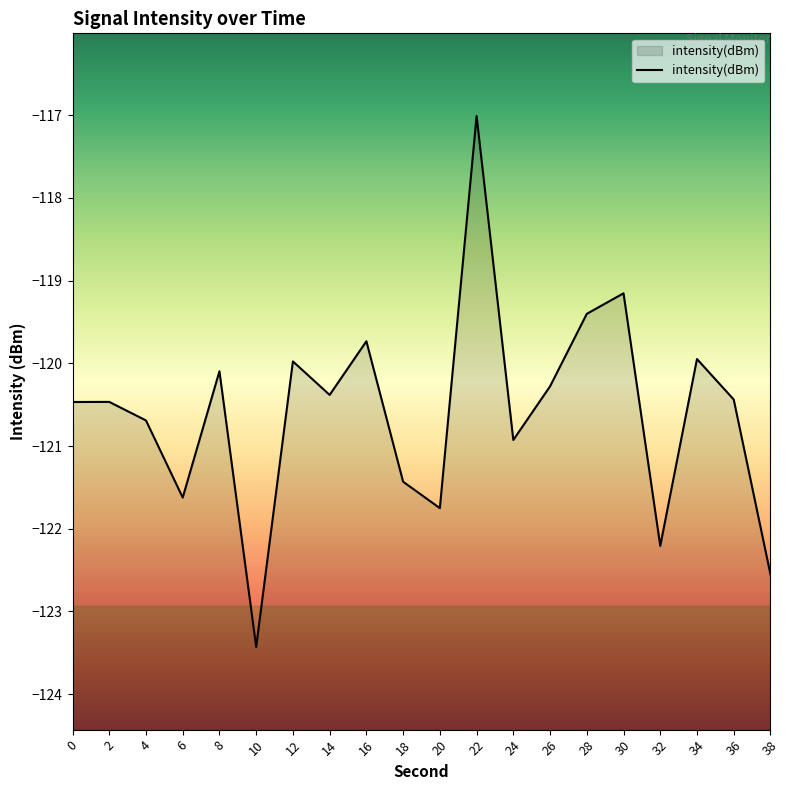

Reading left to right, extract all data points from this chart.

0=-120.5	2=-120.5	4=-120.7	6=-121.6	8=-120.1	10=-123.4	12=-120.0	14=-120.4	16=-119.7	18=-121.4	20=-121.8	22=-117.0	24=-120.9	26=-120.3	28=-119.4	30=-119.2	32=-122.2	34=-119.9	36=-120.4	38=-122.6